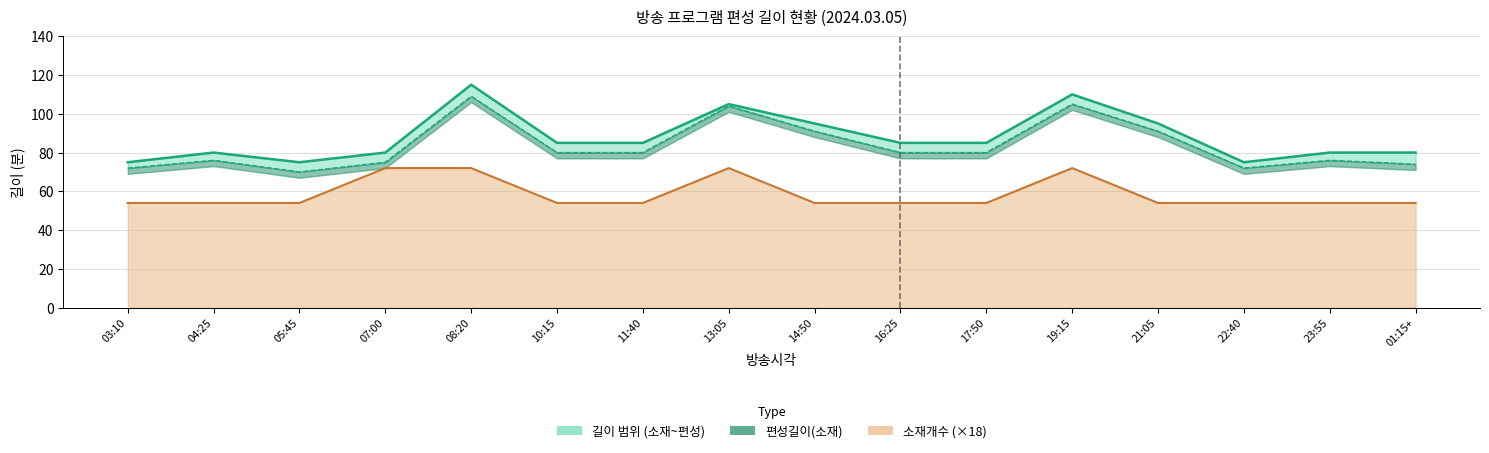

How many lines are shown in the chart?

1